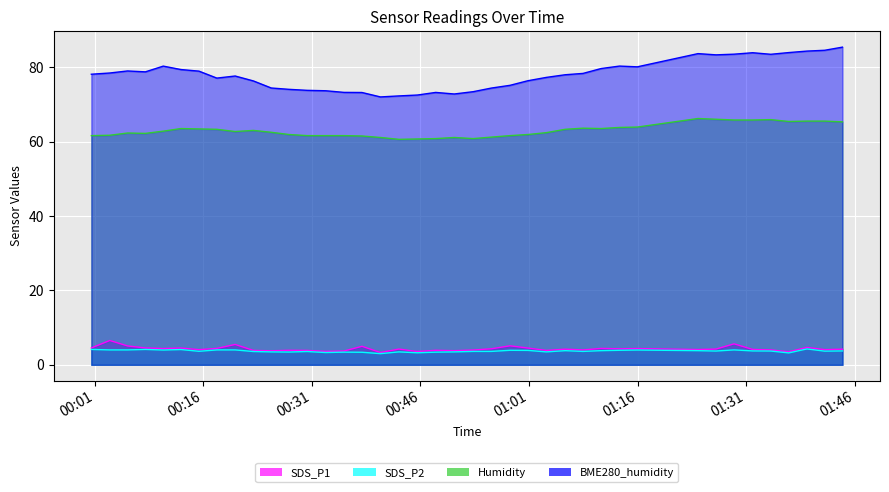

What are all the series names shown in the legend?

SDS_P1, SDS_P2, Humidity, BME280_humidity